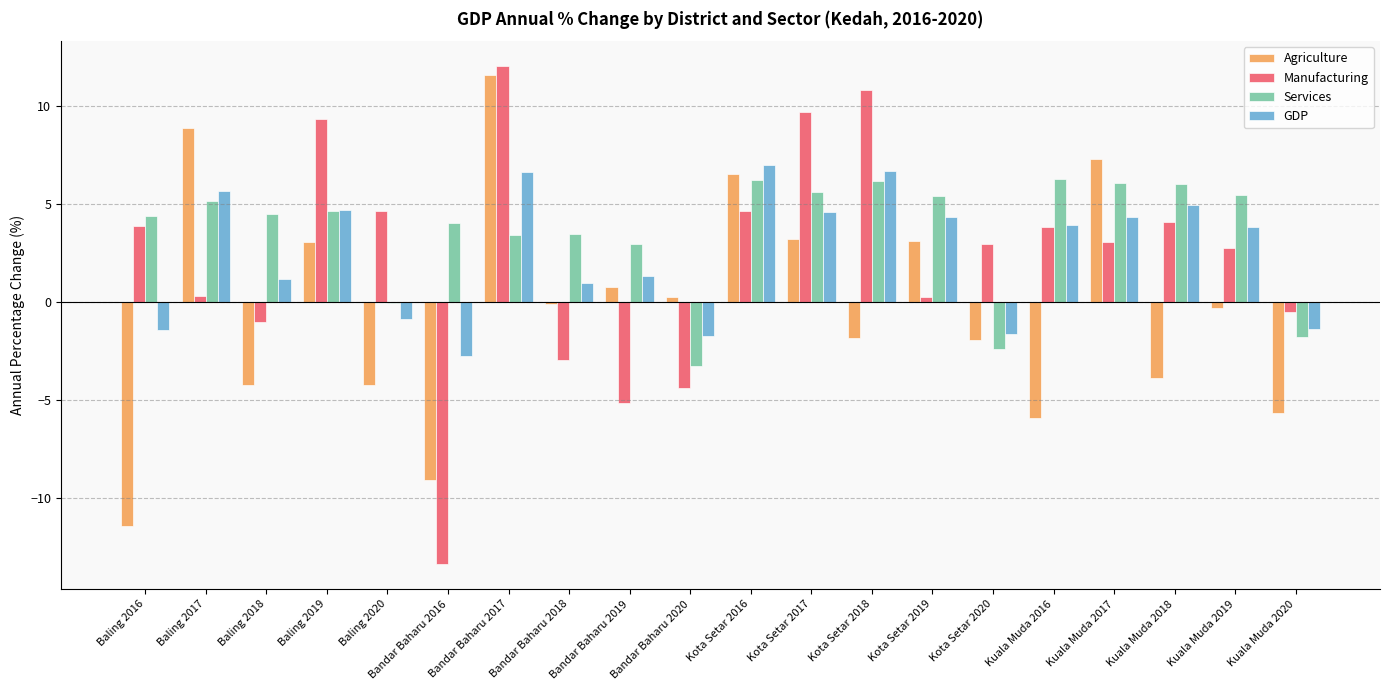

What is the average value of the GDP series?

2.5